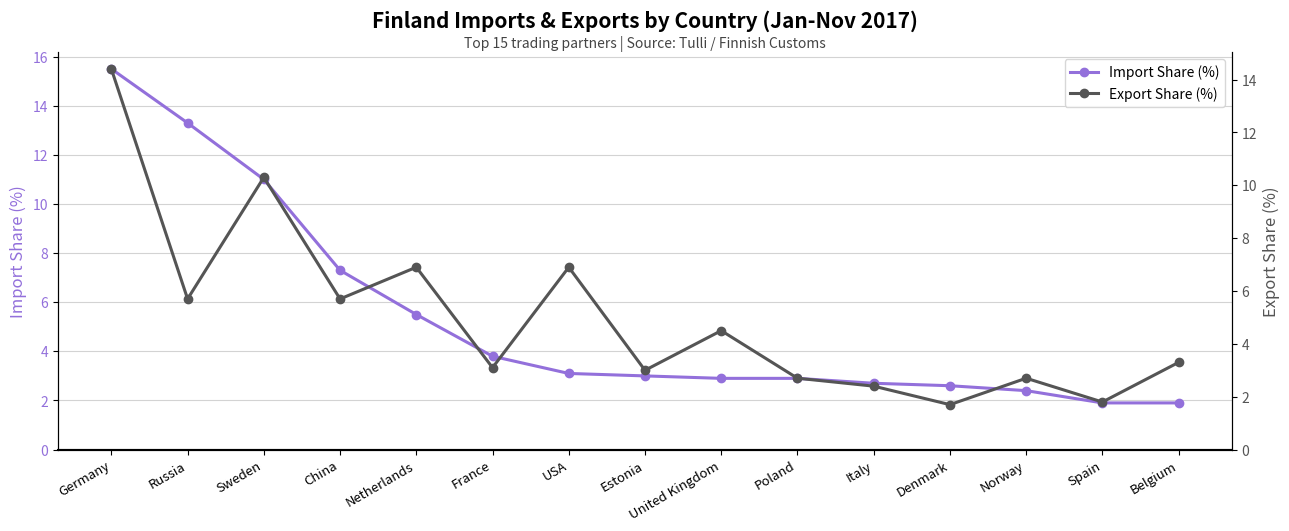

At Italy, list the series in order from largest to smallest.

Import Share (%), Export Share (%)